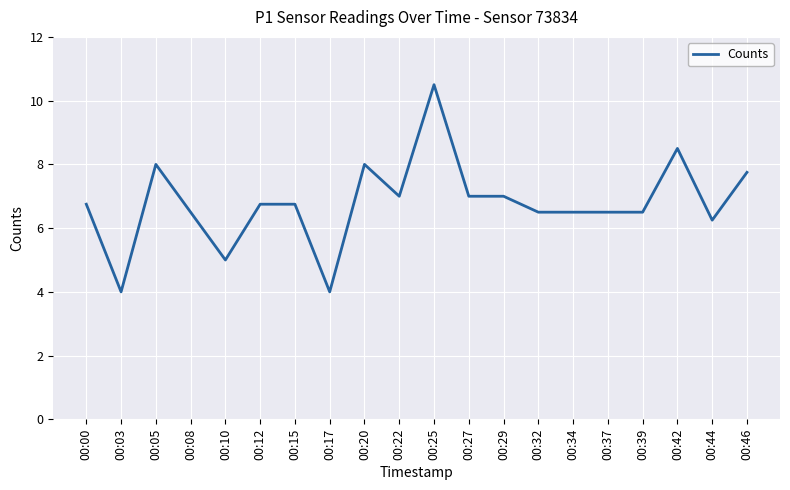

What is the maximum value shown in the chart?

10.5